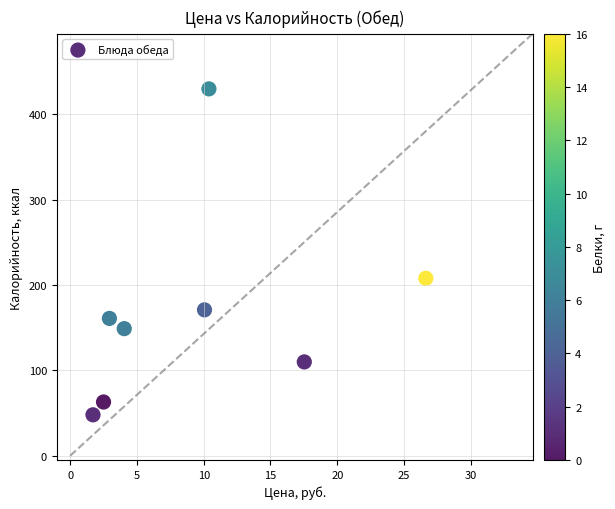

What is the average Y value?

168